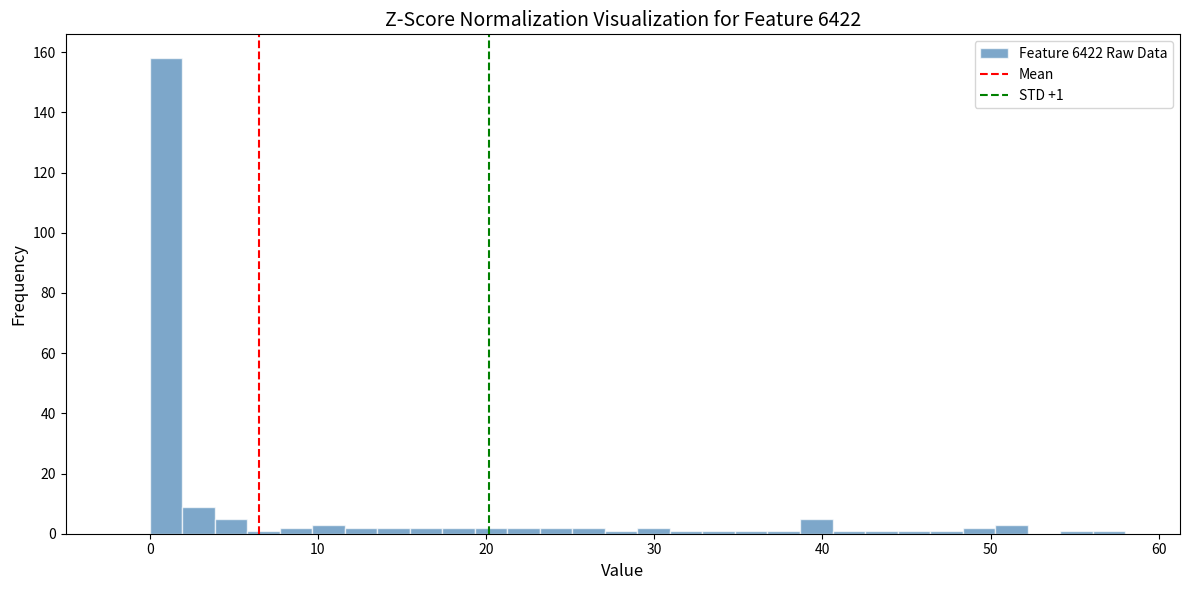

Read against the x-axis, roughly where is the centre of the tallest bar?

1